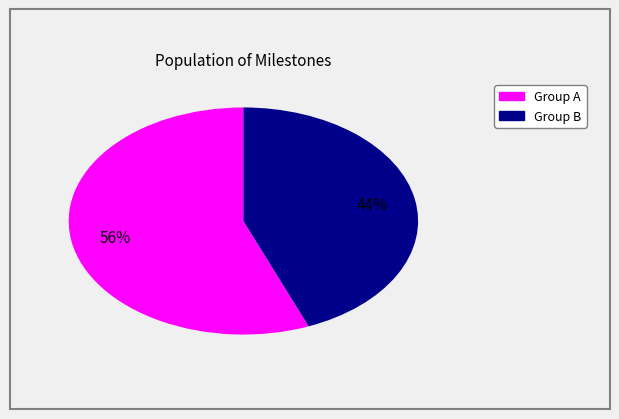

Does any single category account for the majority?

Yes